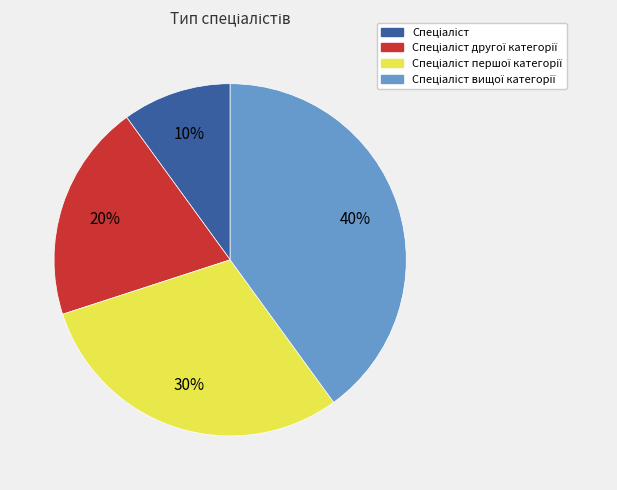

Is there a majority slice in this chart?

No